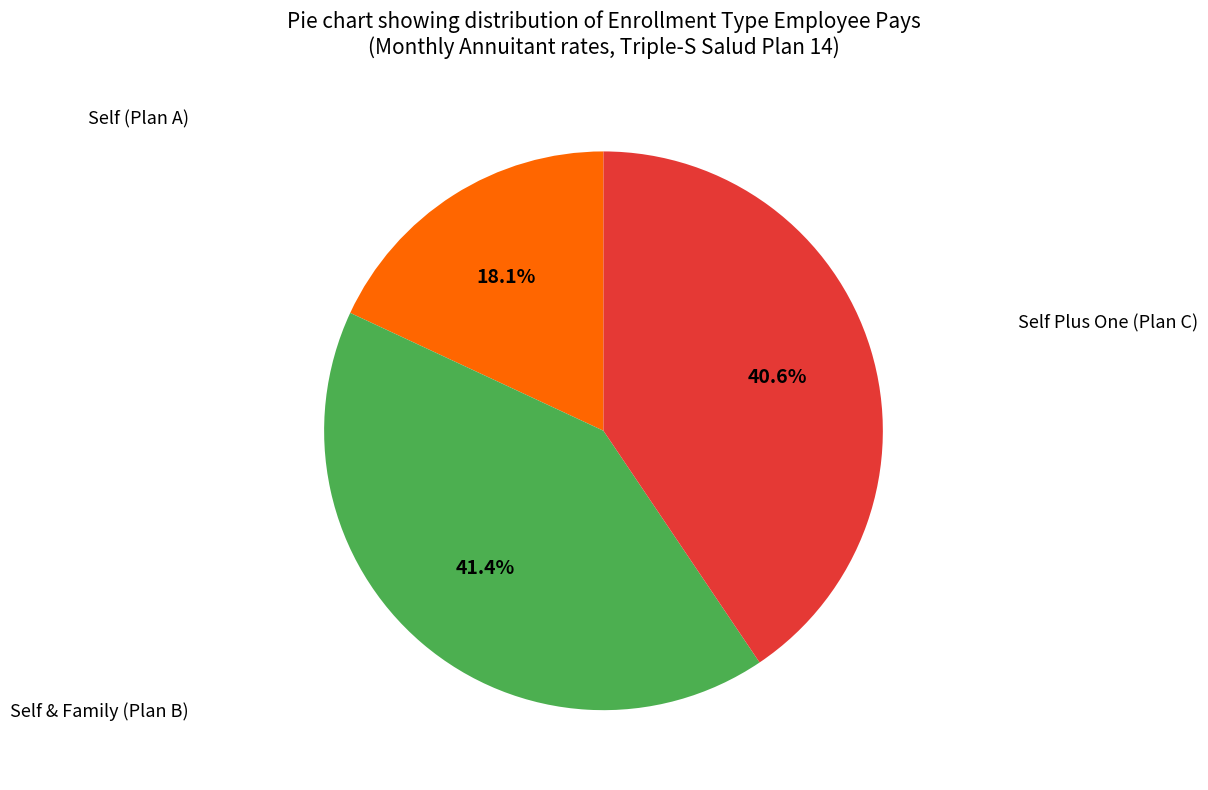

Is there a majority slice in this chart?

No